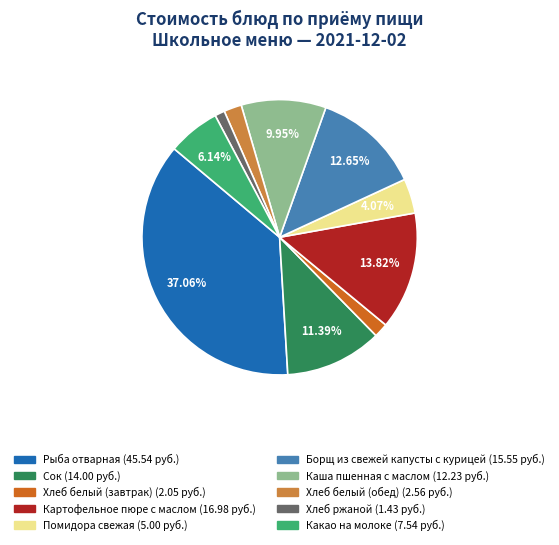

To the nearest percent, what percentage of the pie is Борщ из свежей капусты с курицей?

13%